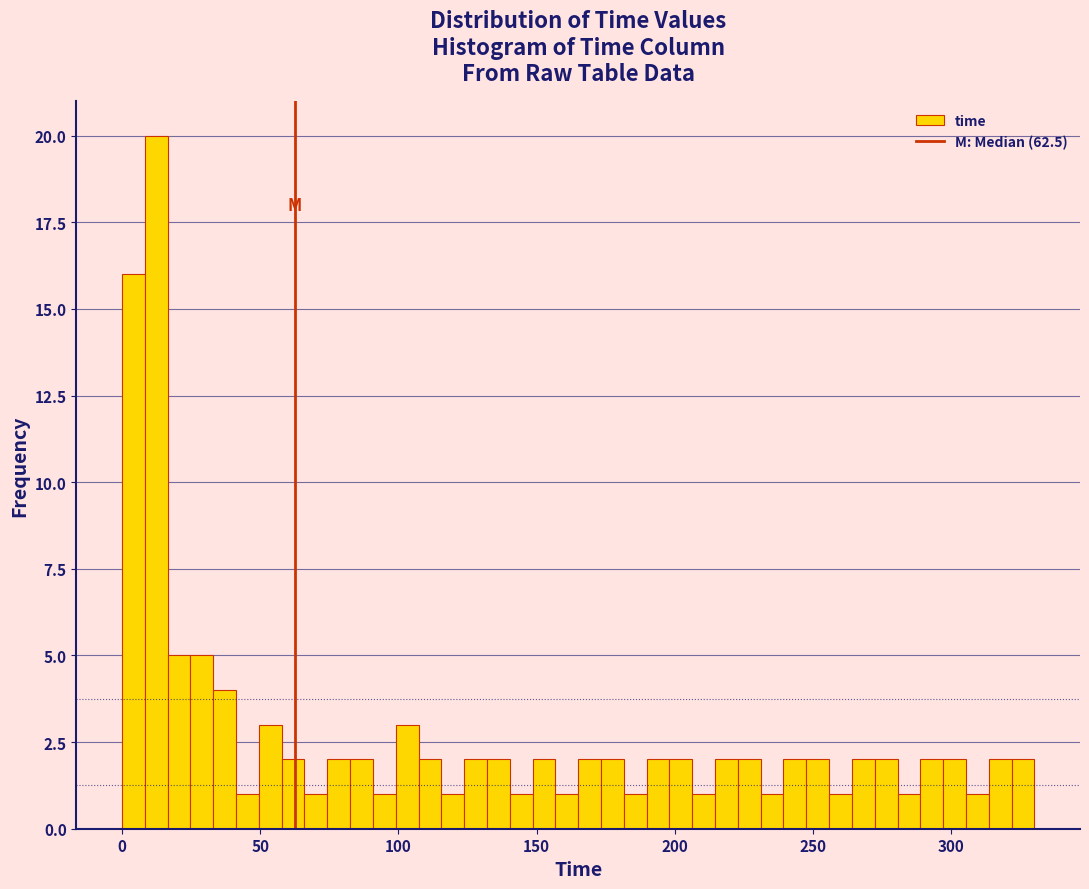

Around what value on the x-axis is the tallest bar? Give the approximate position of its centre, as read against the axis.

10